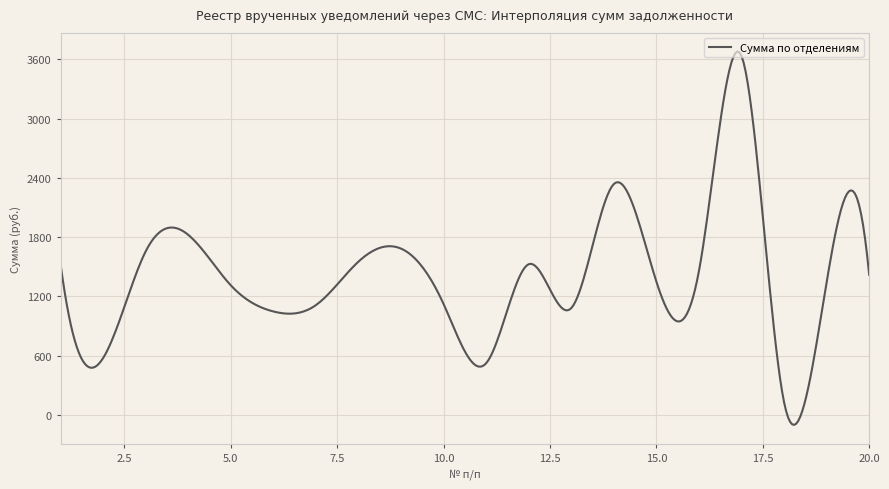

What is the smallest value displayed?

-101.8